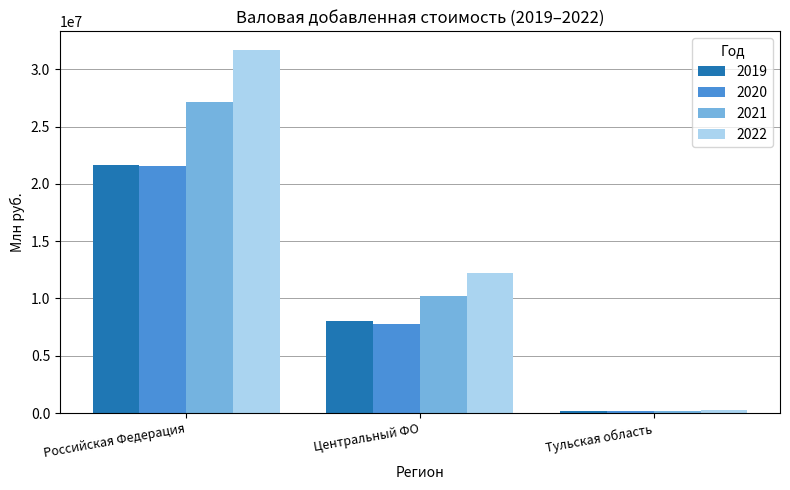

What is the difference between the 2021 values at Тульская область and Центральный ФО?

10027204.7